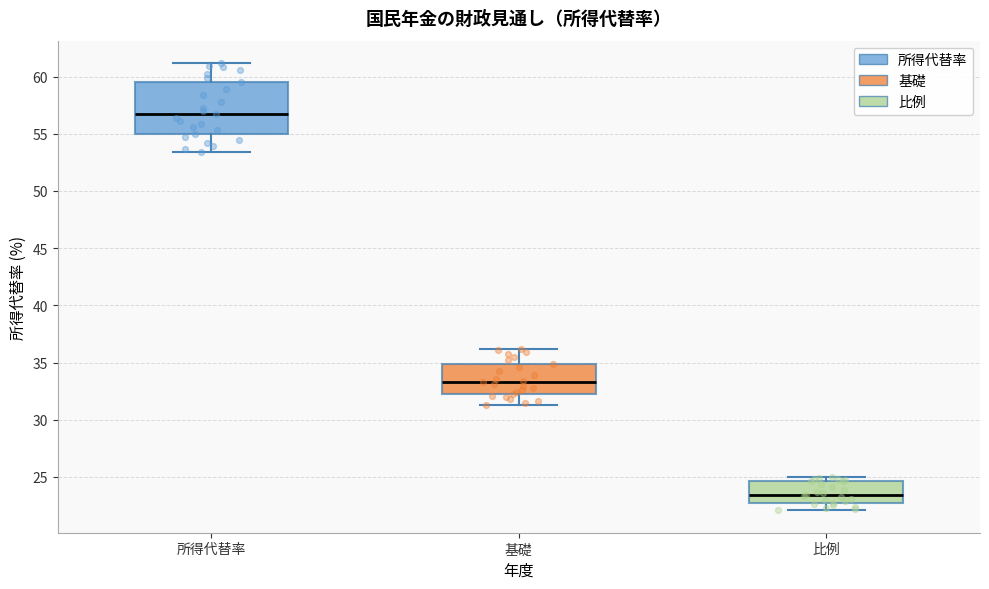

Reading left to right, read every box against the y-axis: the position of its median line, the range the box covers, and the ends of its whiskers. The values are not printed on the chart, so give them approximately, as read against the axis.

所得代替率: median 56.5, box 55.0 to 59.5, whiskers 53.5 to 61.0
基礎: median 33.5, box 32.5 to 35.0, whiskers 31.5 to 36.0
比例: median 23.5, box 22.5 to 24.5, whiskers 22.0 to 25.0